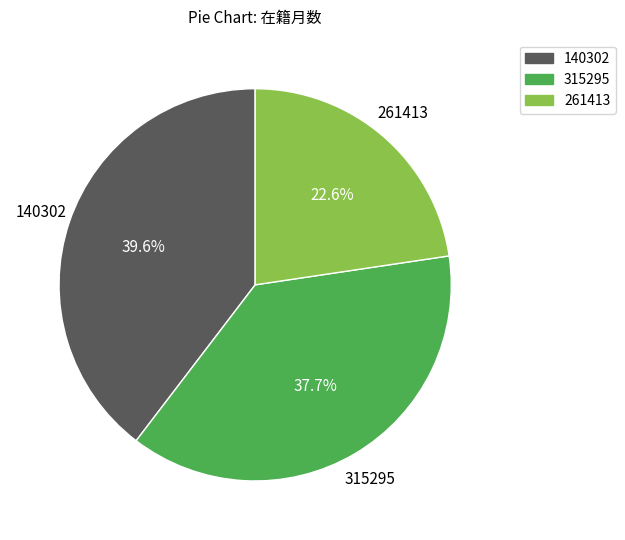

Count the number of slices in the pie.

3